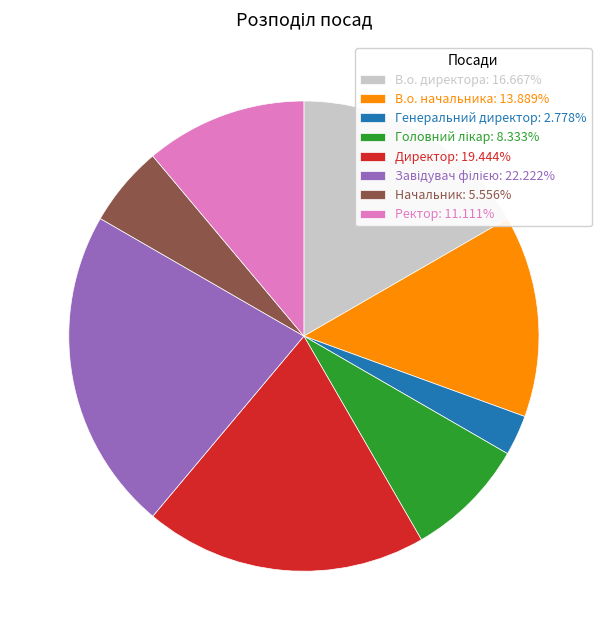

Between В.о. начальника and Начальник, which is larger?

В.о. начальника